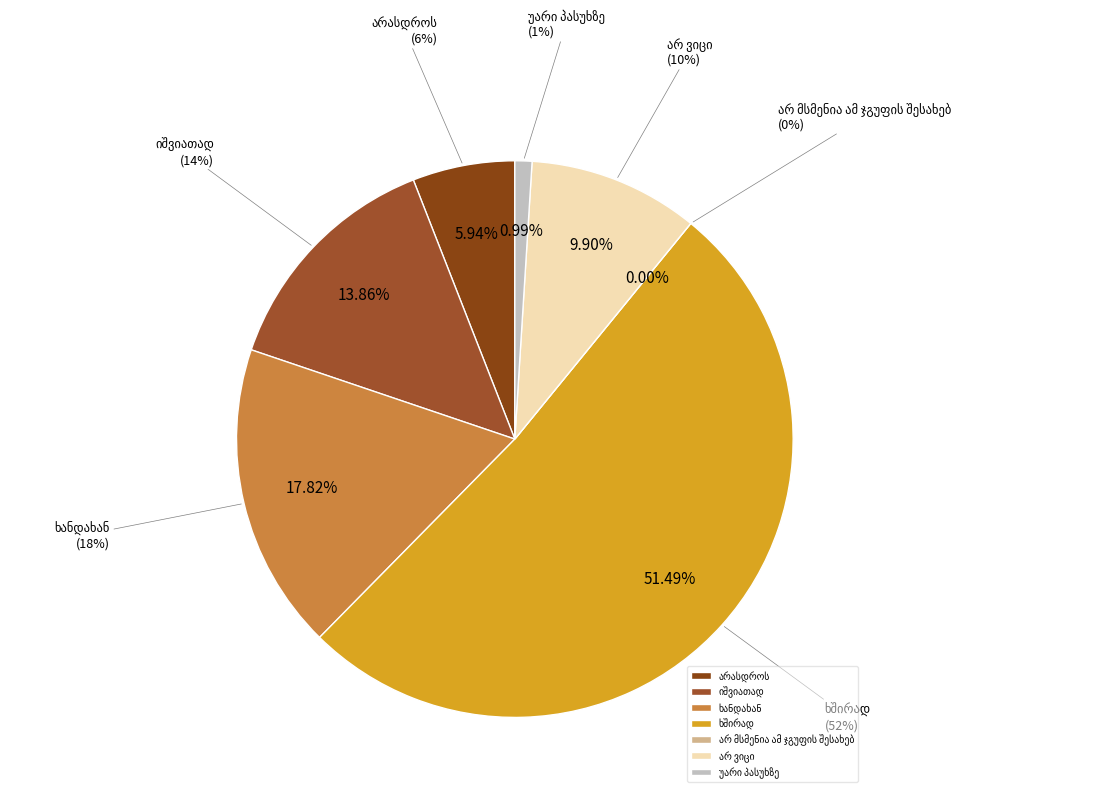

Count the number of slices in the pie.

7